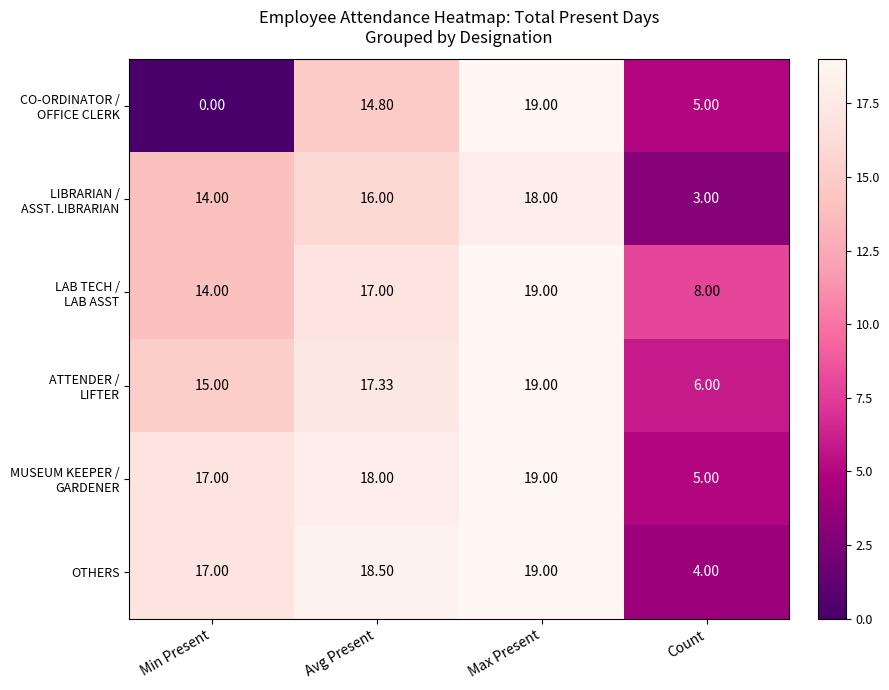

Rank the categories by OTHERS value from highest to lowest.

Max Present, Avg Present, Min Present, Count